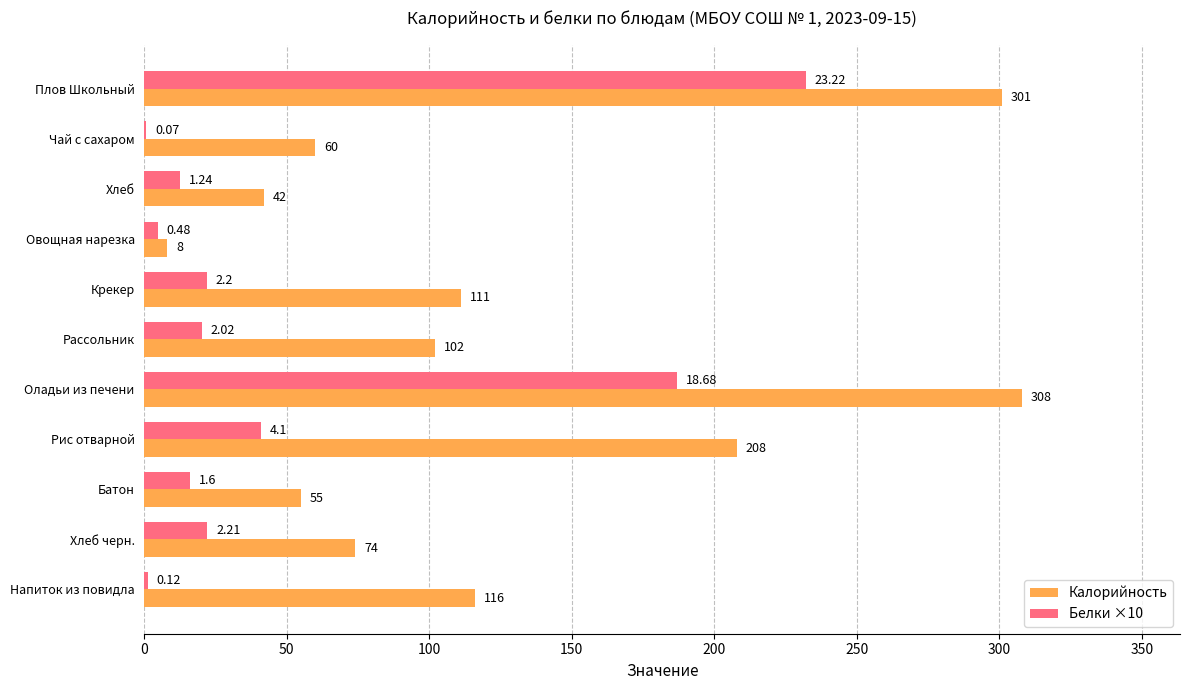

Which series has the largest range (max minus min)?

Калорийность